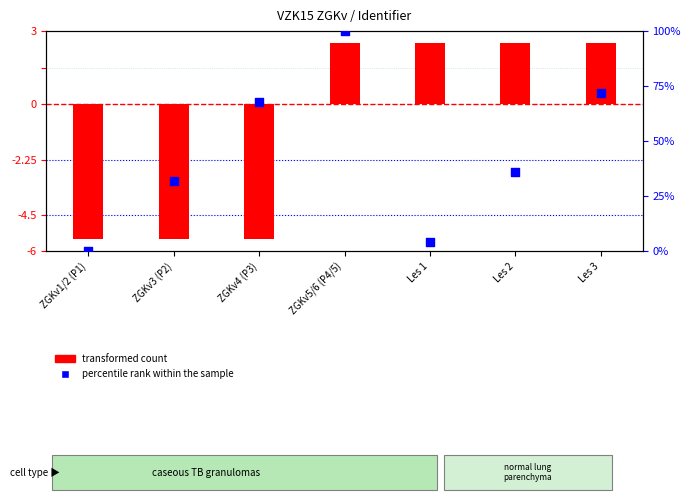

Which series has the largest Y range (max minus min)?

percentile rank within the sample